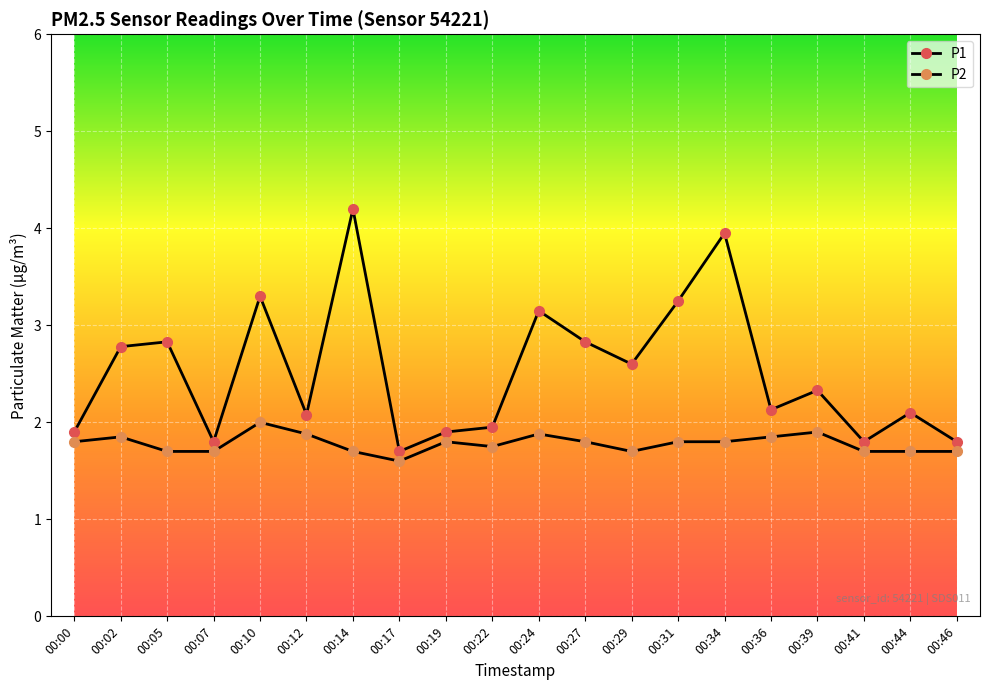

Count the number of data series in this chart.

2